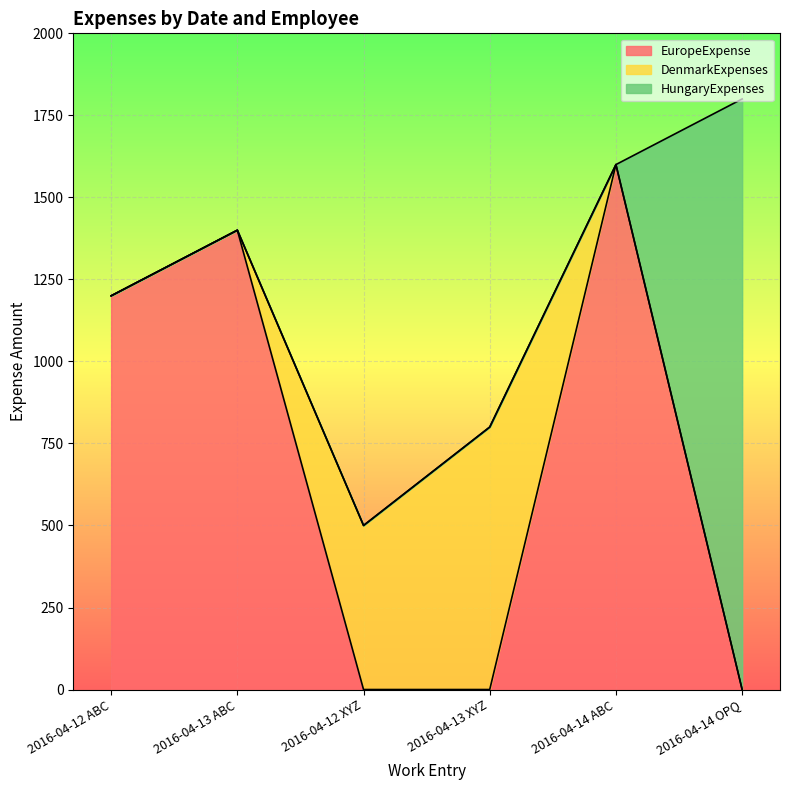

How many interior local peaks does the EuropeExpense series have?

2